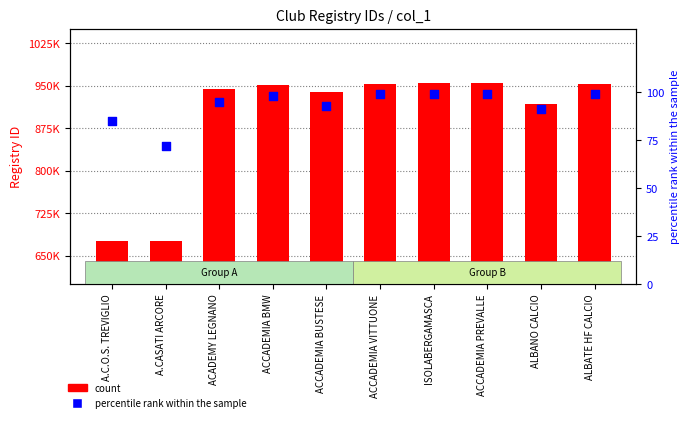

Which series reaches the minimum Y coordinate?

percentile rank within the sample